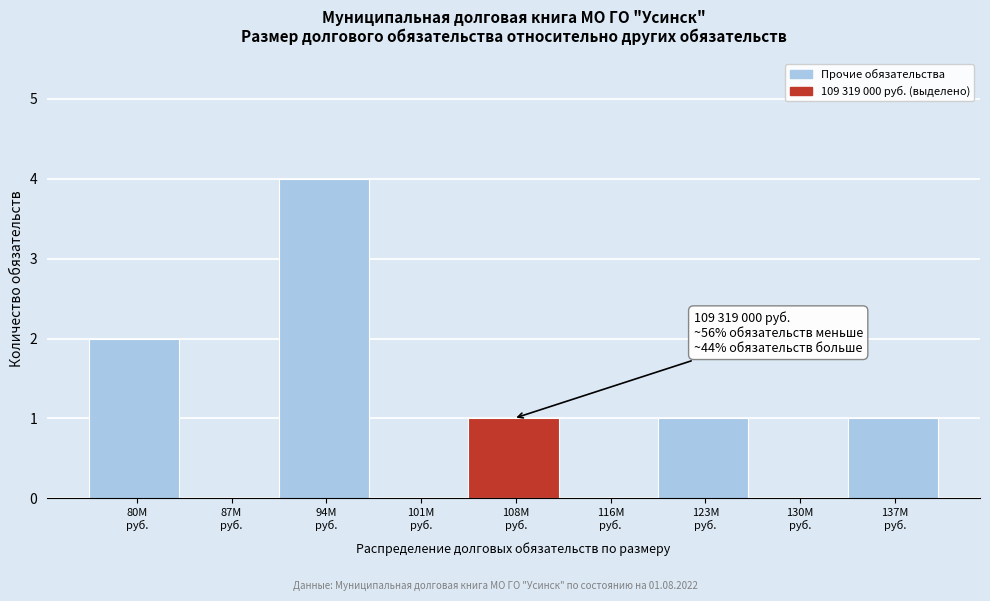

What is the greatest value displayed?

4